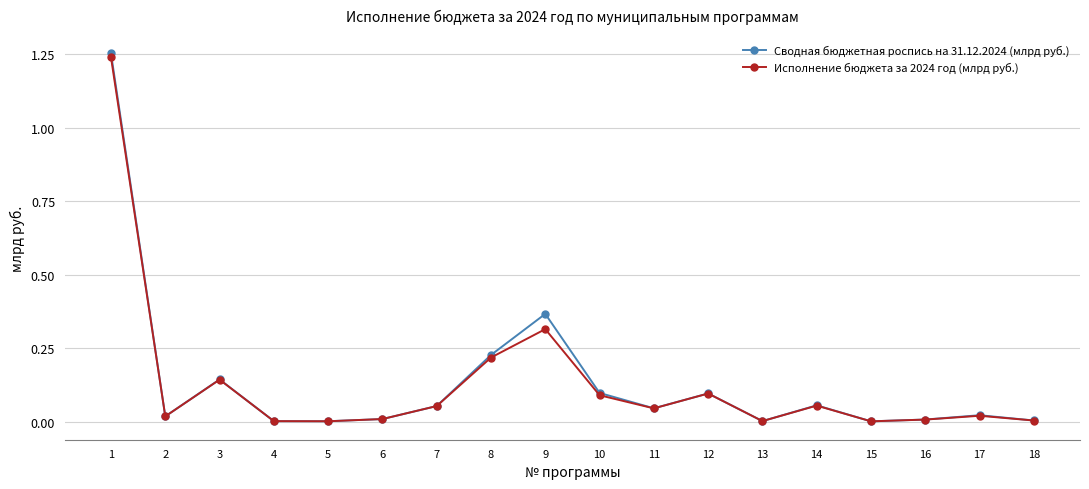

Is this an area chart (filled region under the line)?

No